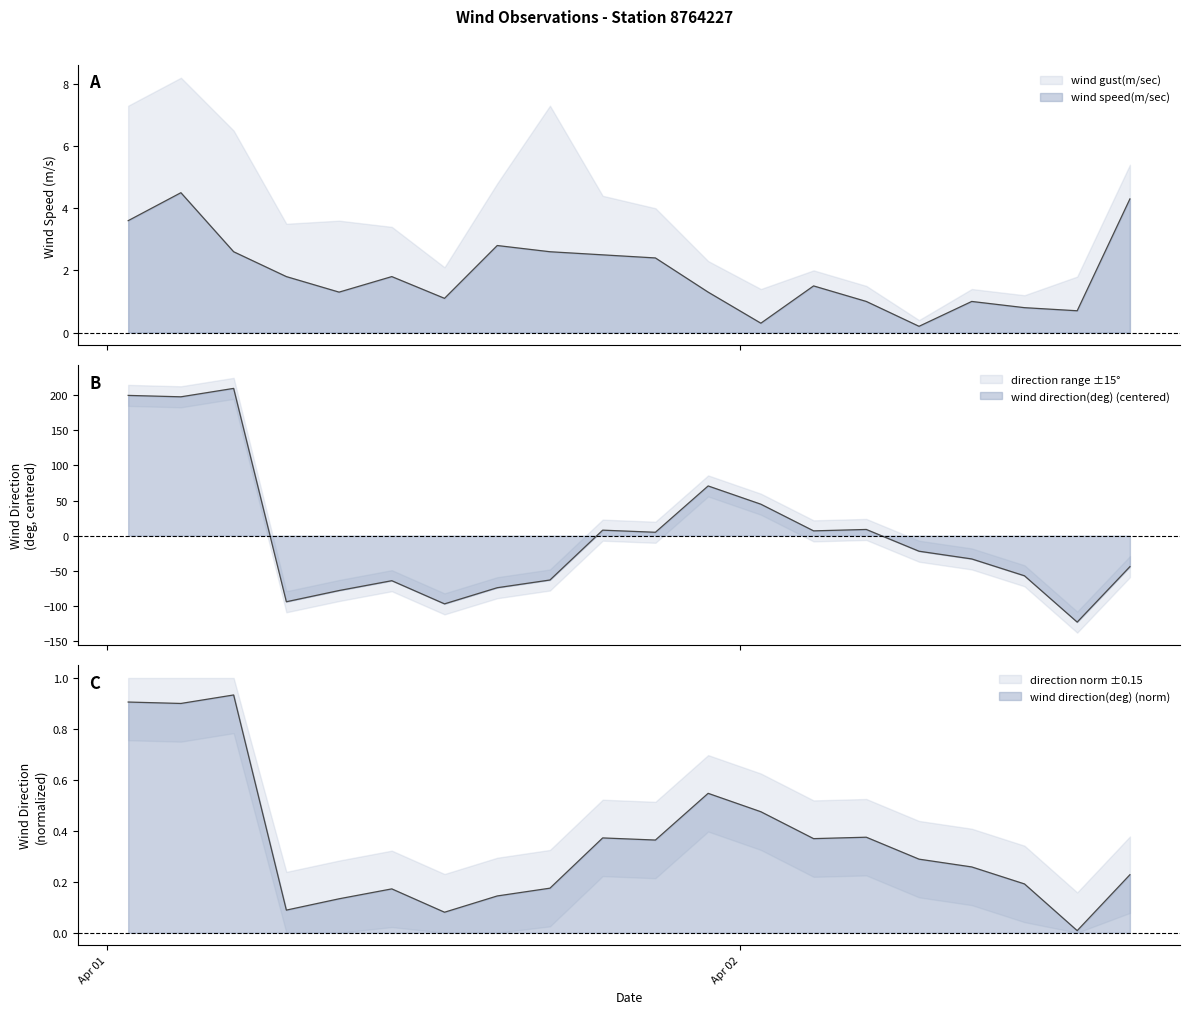

What is the average value of the wind speed(m/sec) series?

1.9